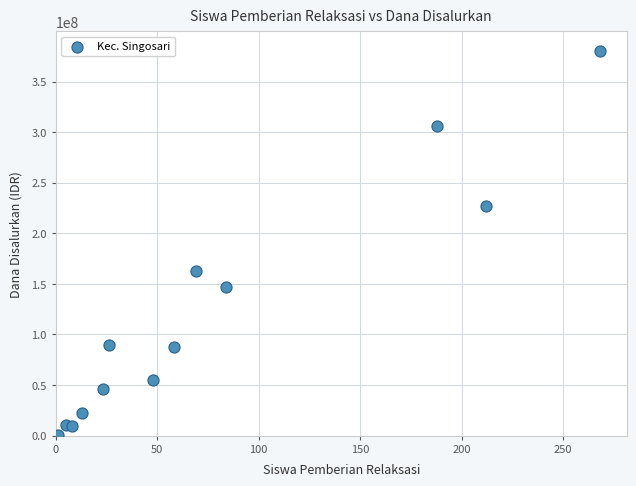

What Y value in the scatter plot is closest to 190750000?

162500000